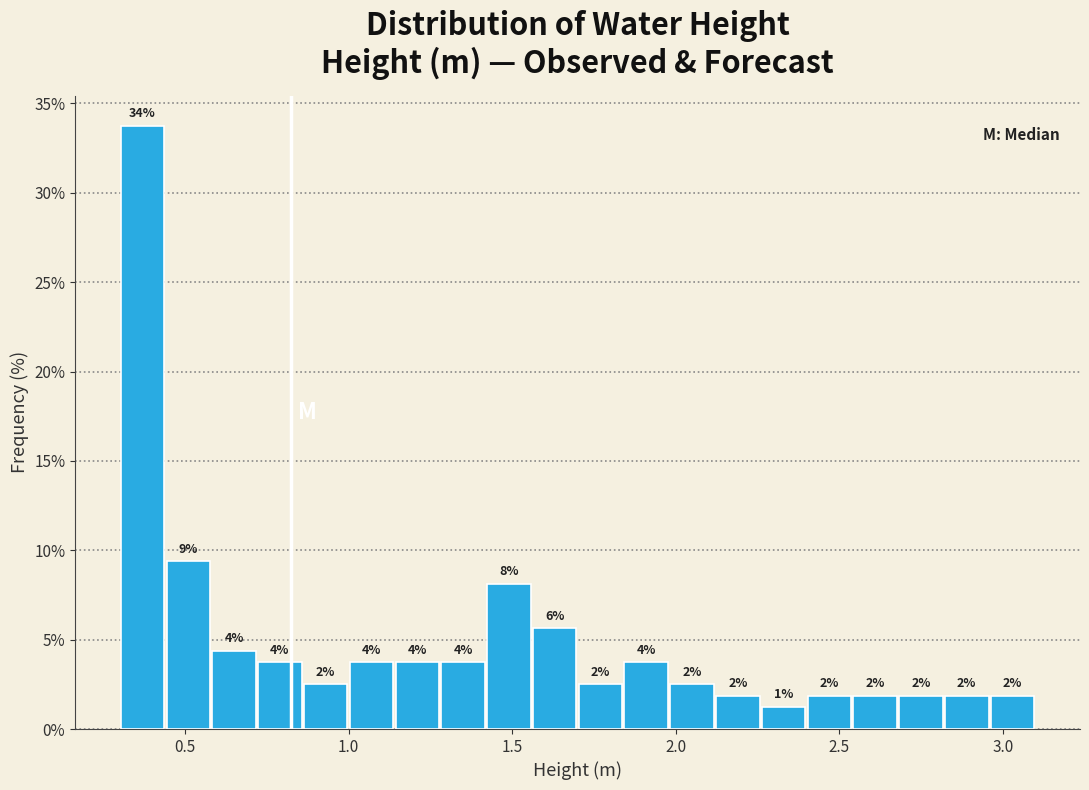

Around what value on the x-axis is the tallest bar? Give the approximate position of its centre, as read against the axis.

0.35